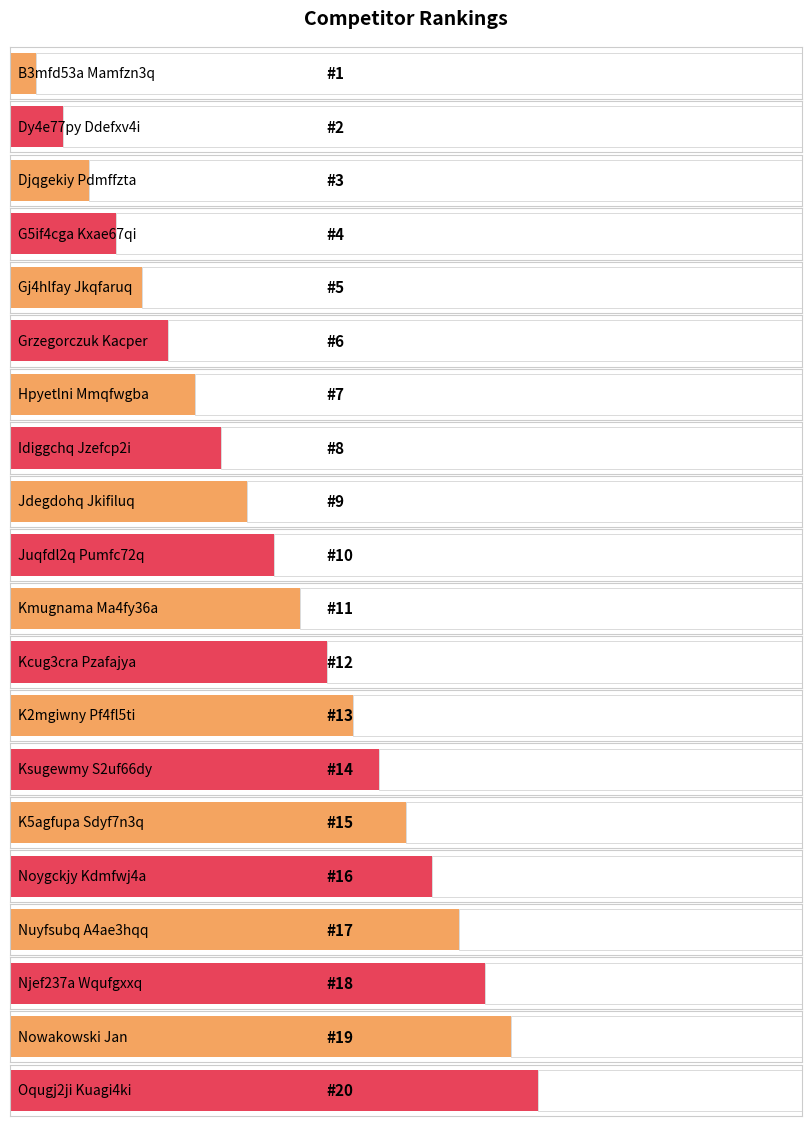

What is the value of the 13th bar from the left?

13